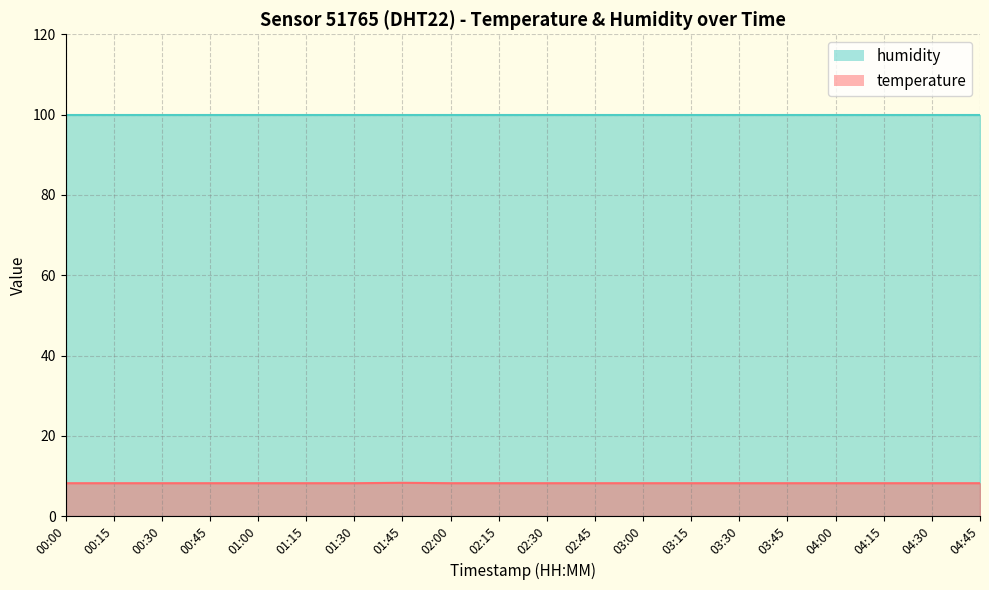

At which label is the value closest to 8?

00:00